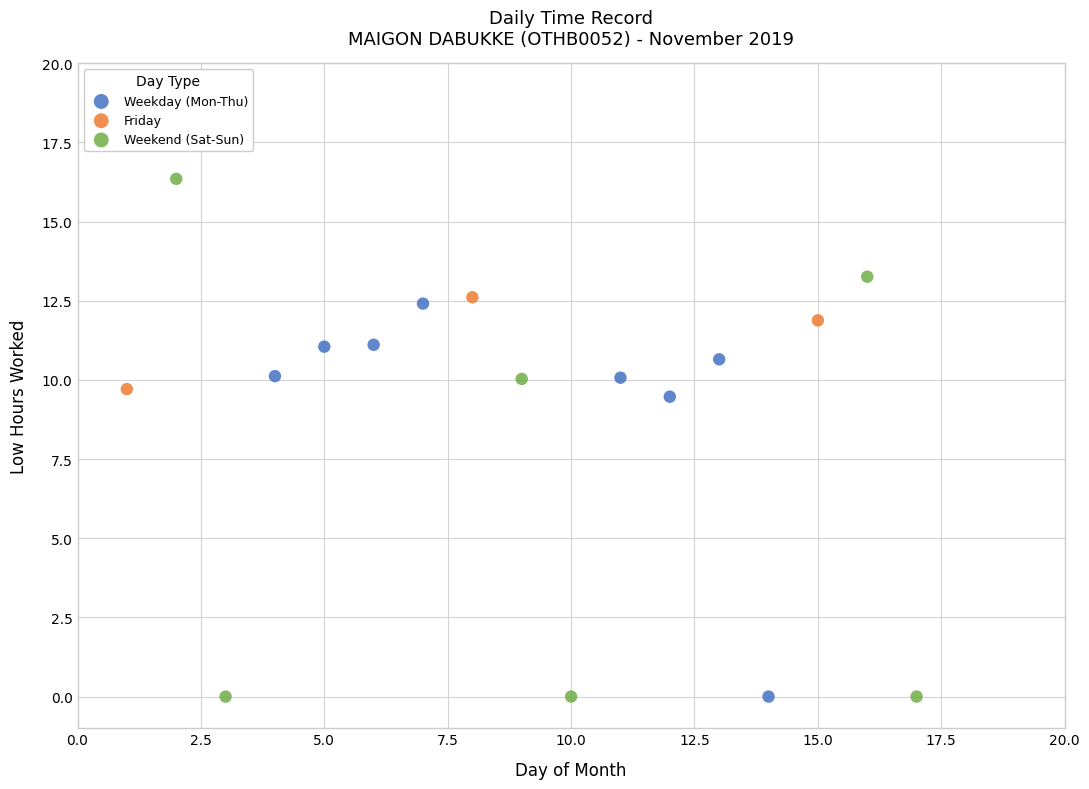

Which series has the widest spread of Y values?

Weekend (Sat-Sun)